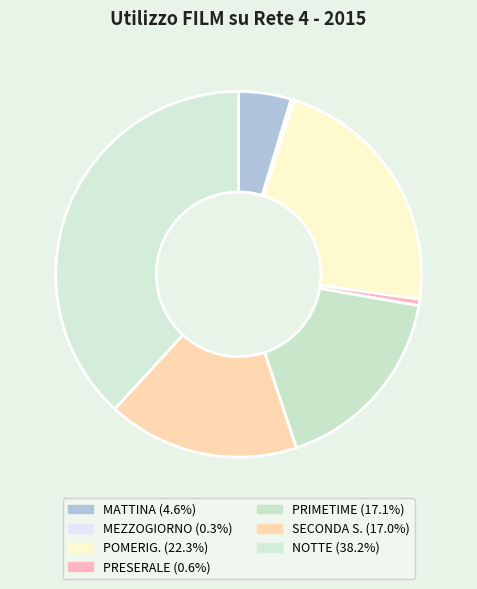

Is there any slice that represents more than half of the pie?

No